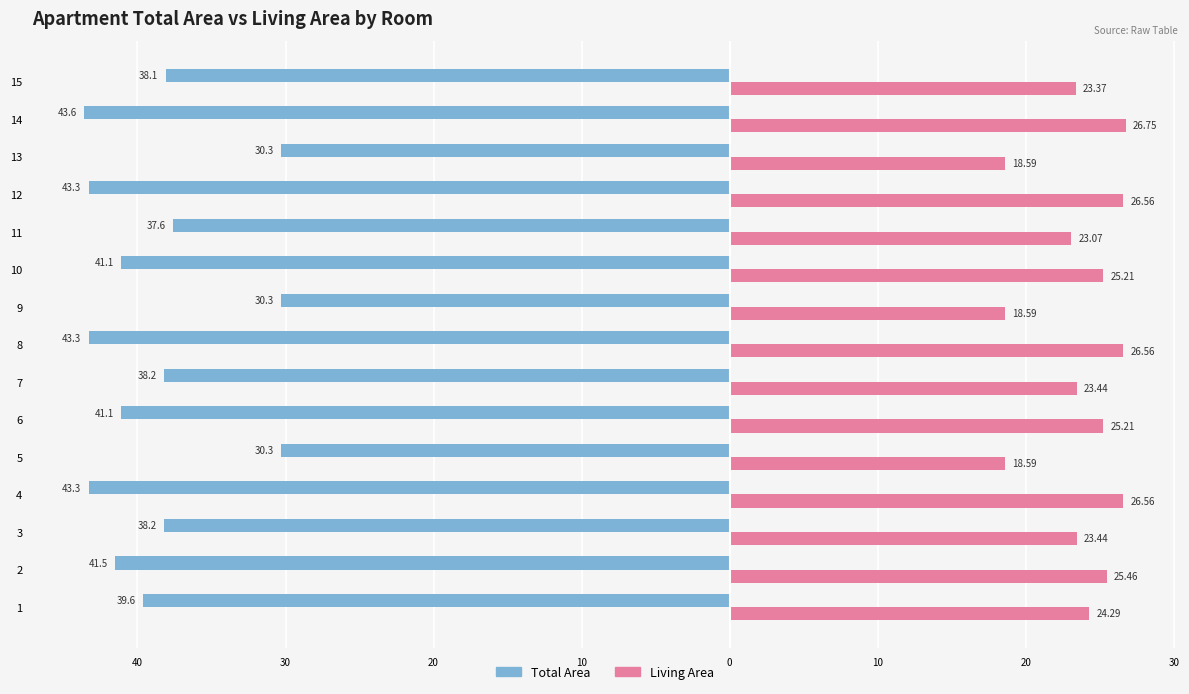

At how many categories does at least one series exceed 12?

15